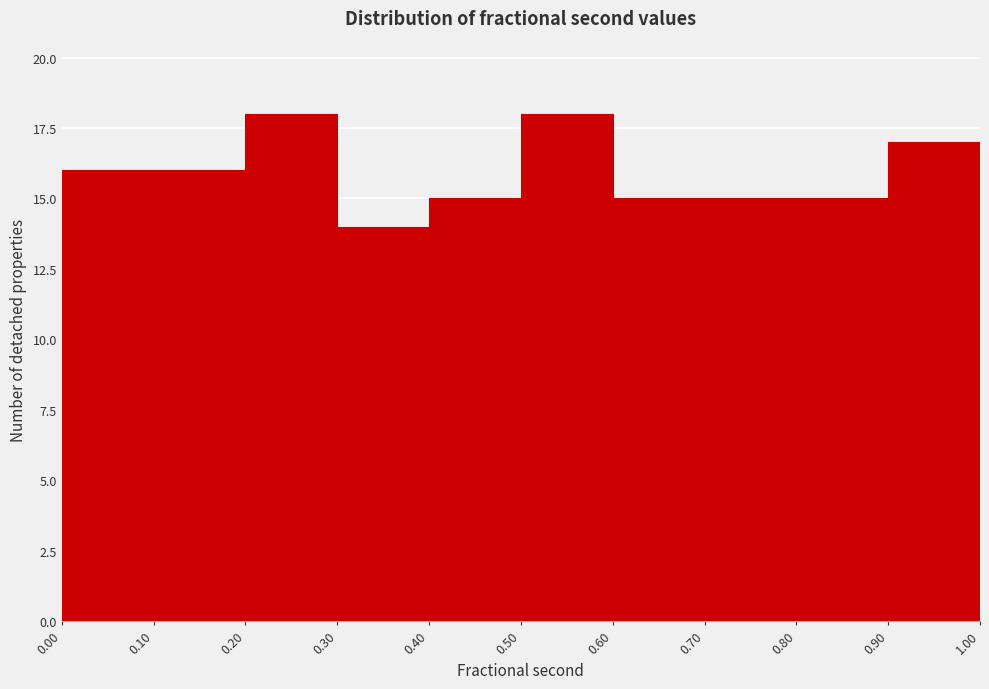

Reading left to right, transcribe this chart: for each bar, give the range it covers on the x-axis and its height. The values are not printed on the chart, so give them approximately, as read against the axis.

0.00 to 0.10: 16
0.10 to 0.20: 16
0.20 to 0.30: 18
0.30 to 0.40: 14
0.40 to 0.50: 15
0.50 to 0.60: 18
0.60 to 0.70: 15
0.70 to 0.80: 15
0.80 to 0.90: 15
0.90 to 1.00: 17